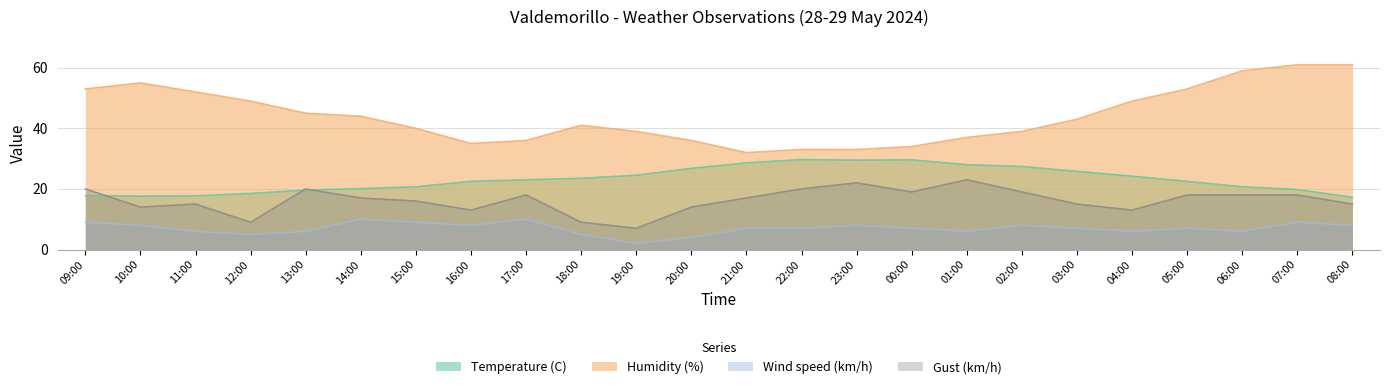

What is the lowest value of the Wind speed (km/h) series?

2.0